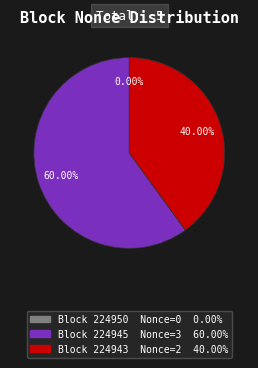

Does any single category account for the majority?

Yes